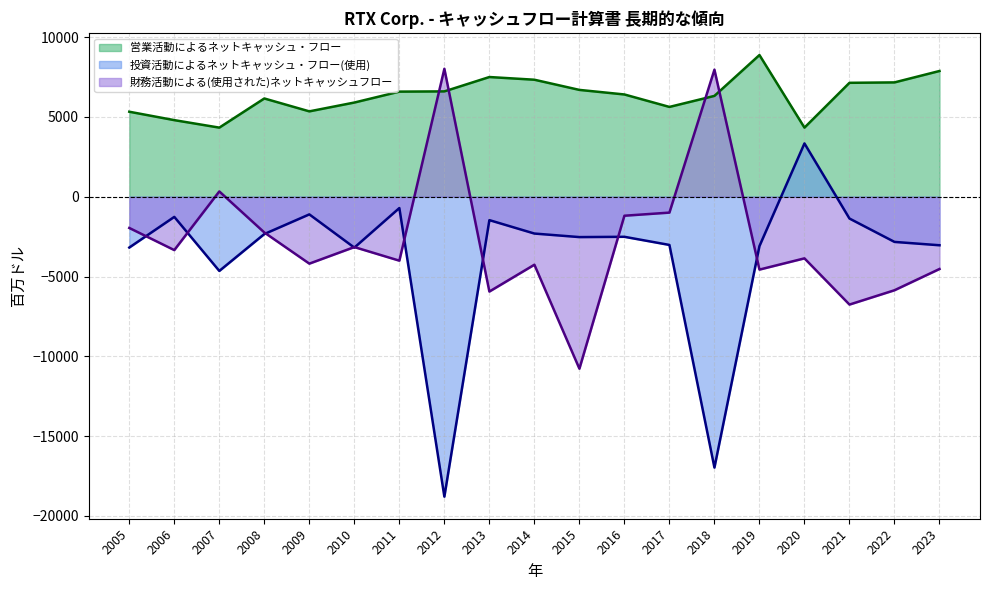

What is the minimum value for 営業活動によるネットキャッシュ・フロー?

4334